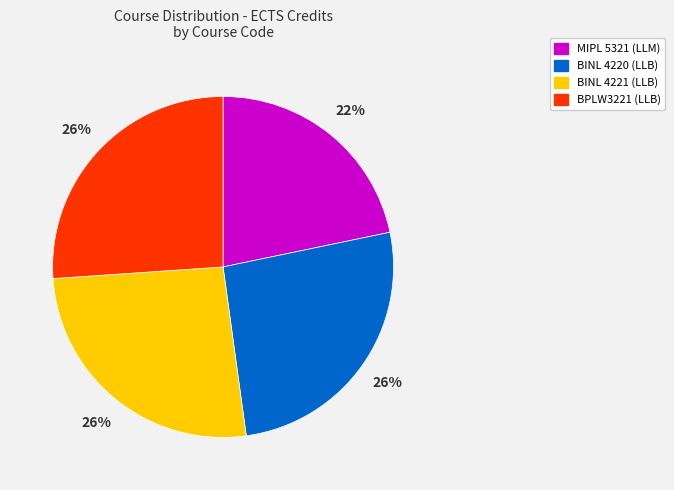

To the nearest percent, what is the average slice percentage?

25%